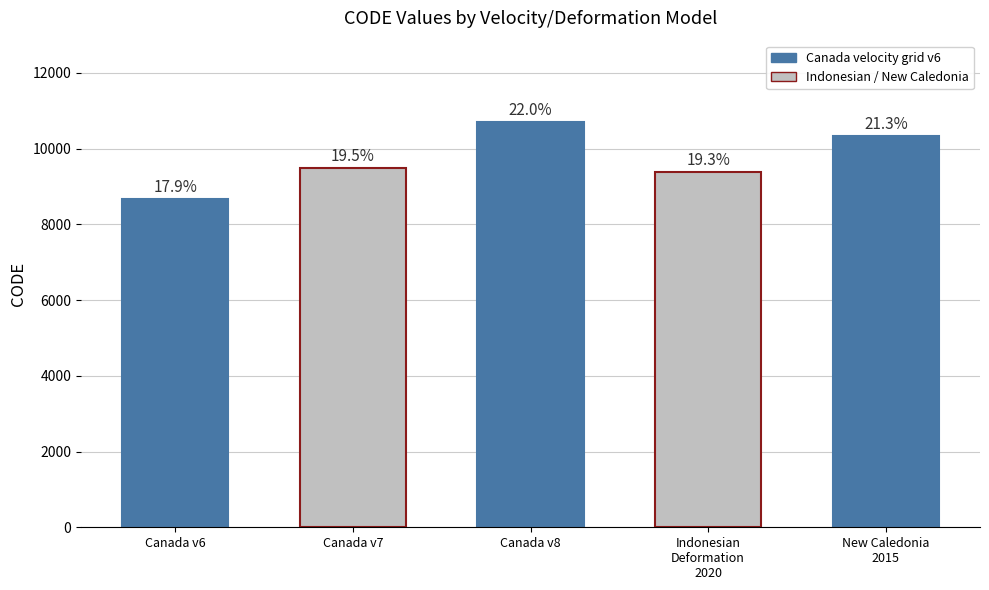

List the labels in order of value, smallest first.

Canada v6, Indonesian
Deformation
2020, Canada v7, New Caledonia
2015, Canada v8